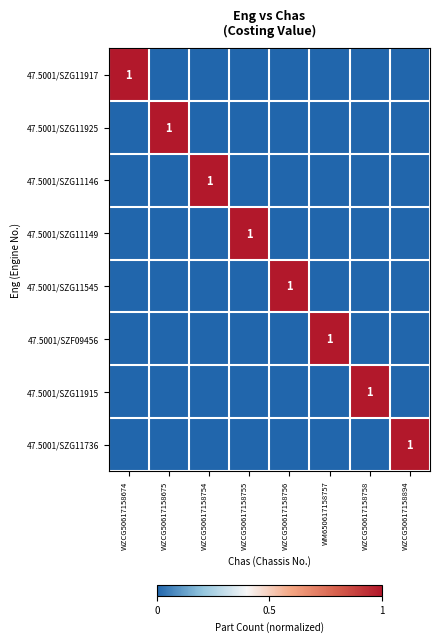

Which series has the largest range (max minus min)?

47.5001/SZG11917